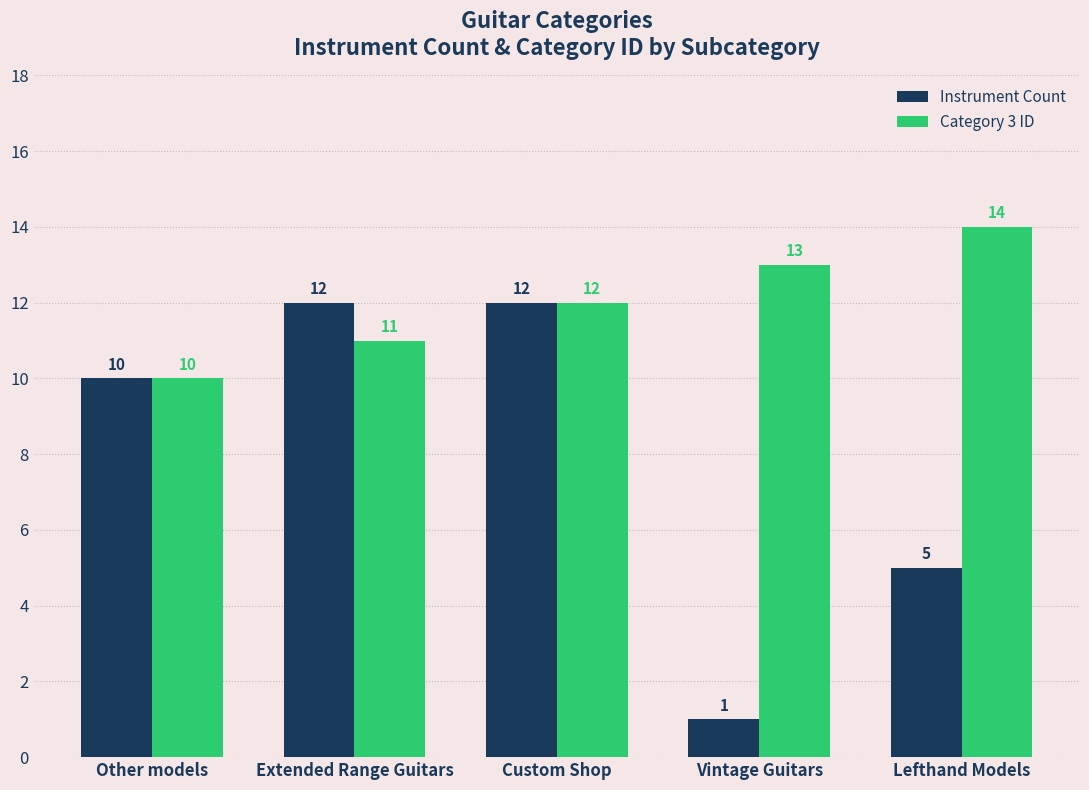

What is the difference between the second highest and second lowest values in the Category 3 ID series?

2